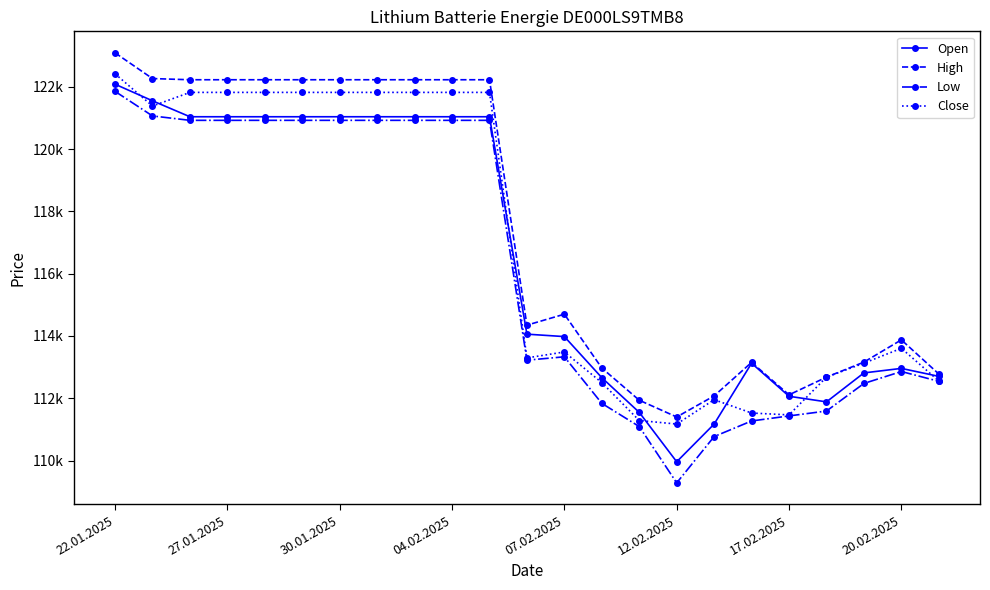

At which label does Open reach its peak?

22.01.2025